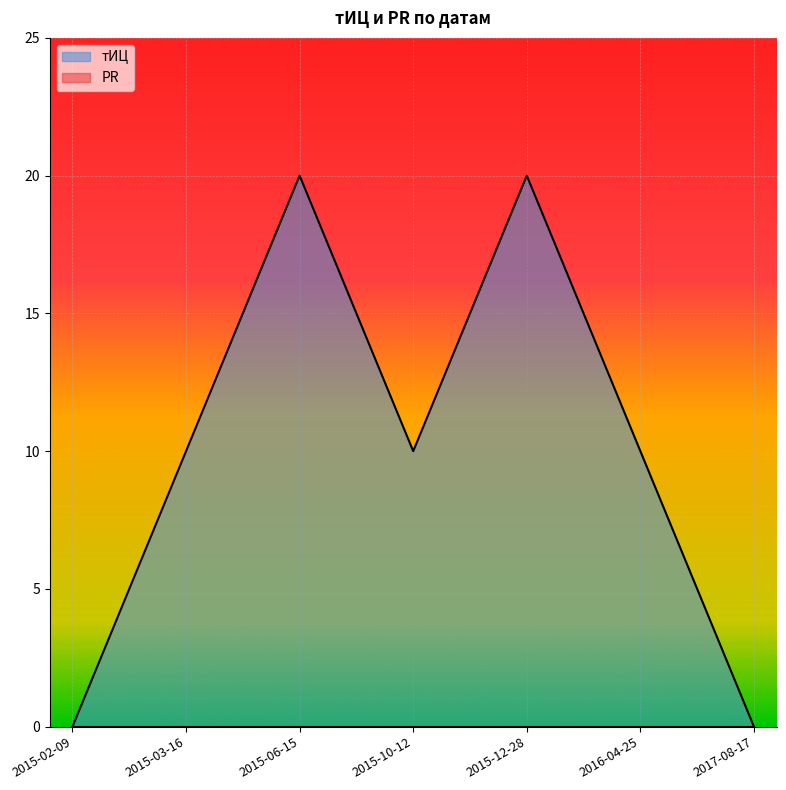

Which has a higher value, 2015-12-28 or 2017-08-17?

2015-12-28